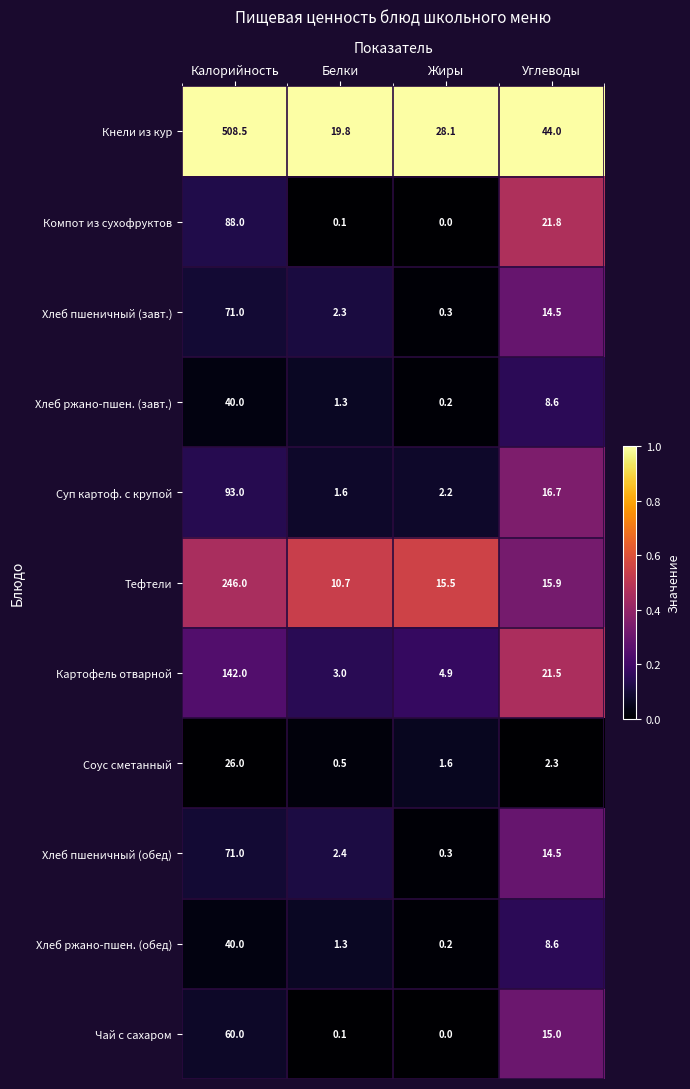

Which series has the largest total across all categories?

Кнели из кур